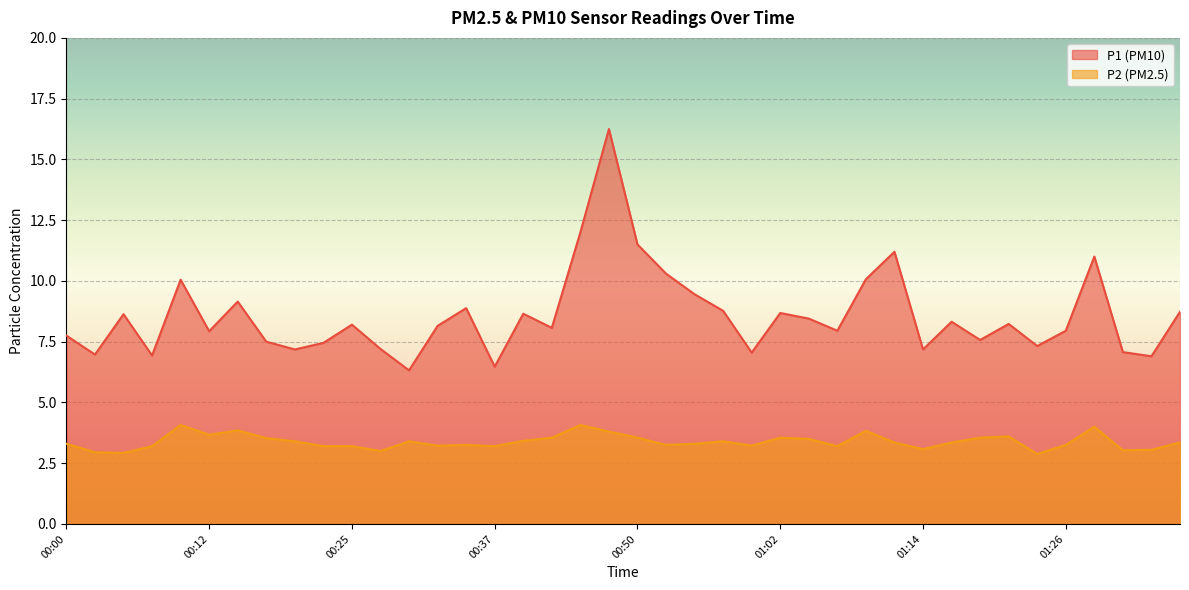

What is the label of the 19th point from the left?

00:45